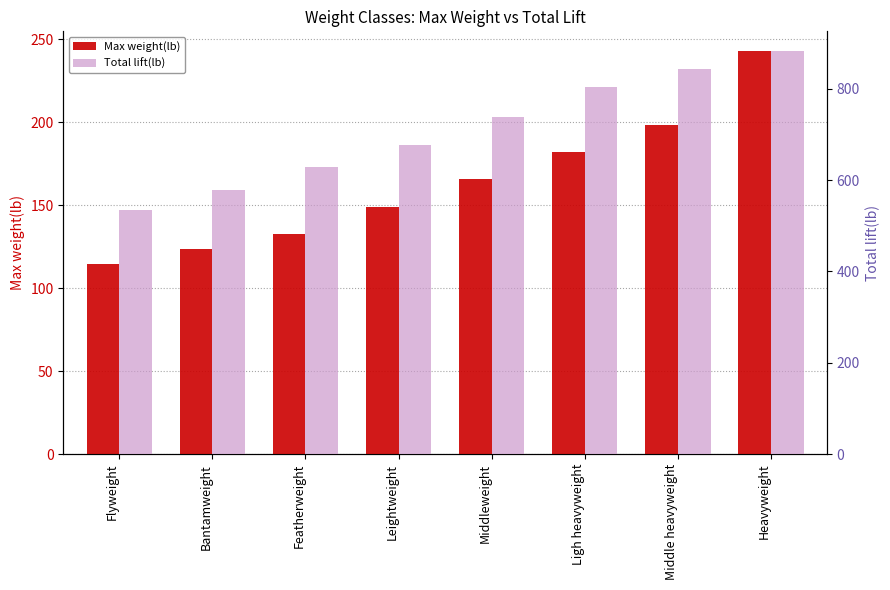

What is the average value of the Total lift(lb) series?

711.0